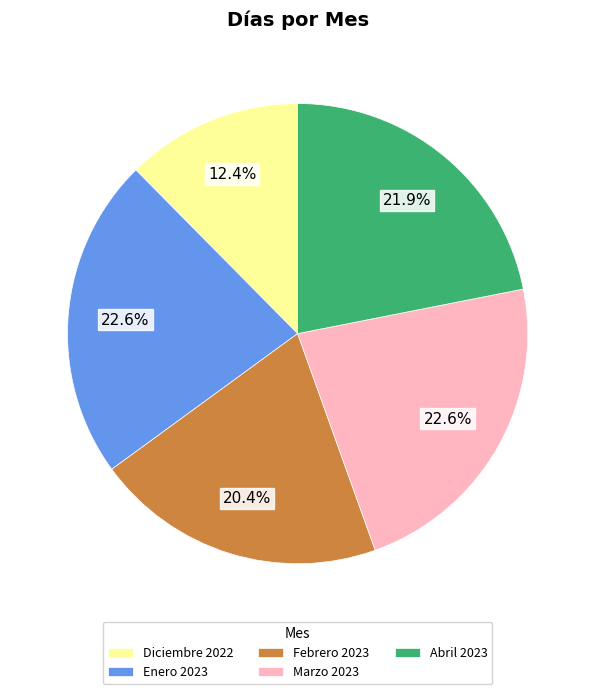

What percentage is NOT represented by Abril 2023?

78.1%